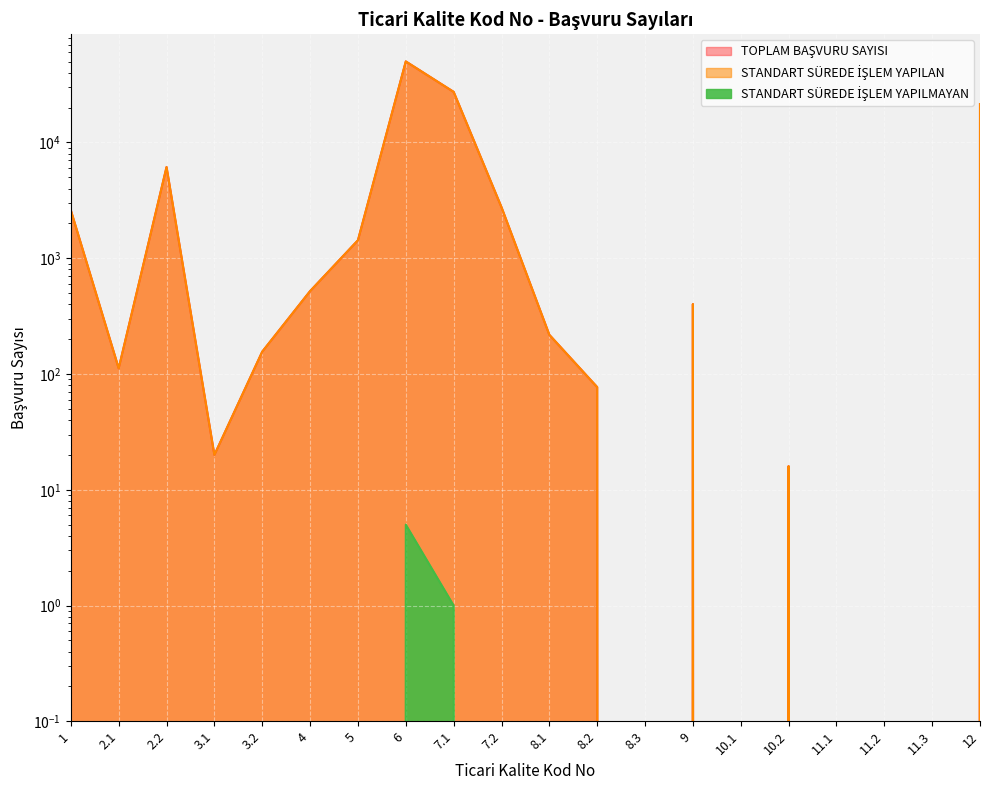

True or false: STANDART SÜREDE İŞLEM YAPILMAYAN has a value of -2 at 5.

False